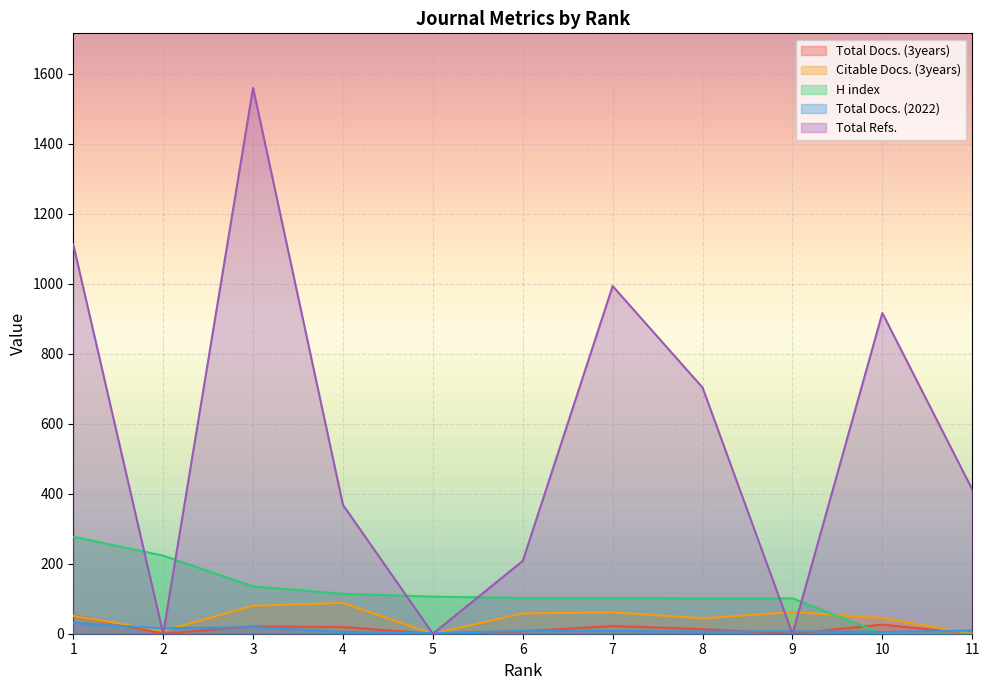

True or false: Total Refs. and Total Docs. (3years) intersect in this chart.

False